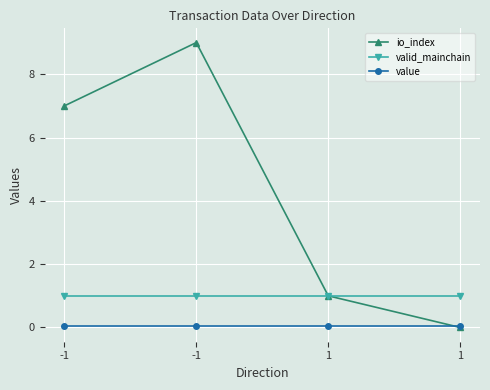

Which label corresponds to the smallest value in the chart?

1